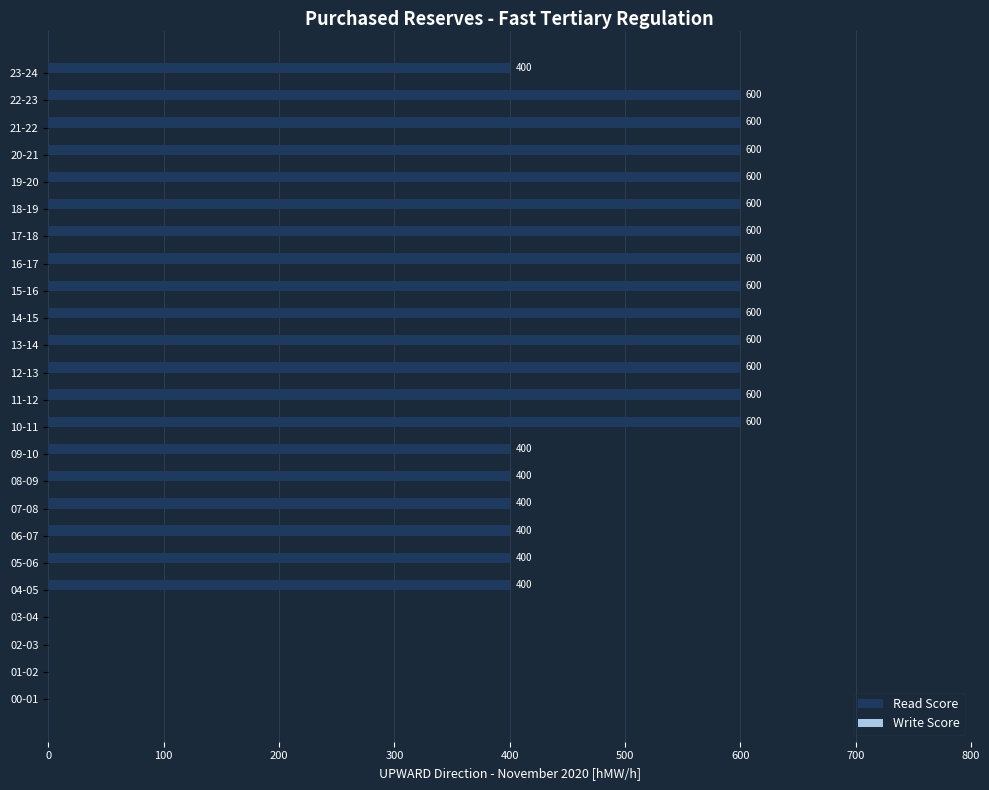

Read the value at 21-22.

600